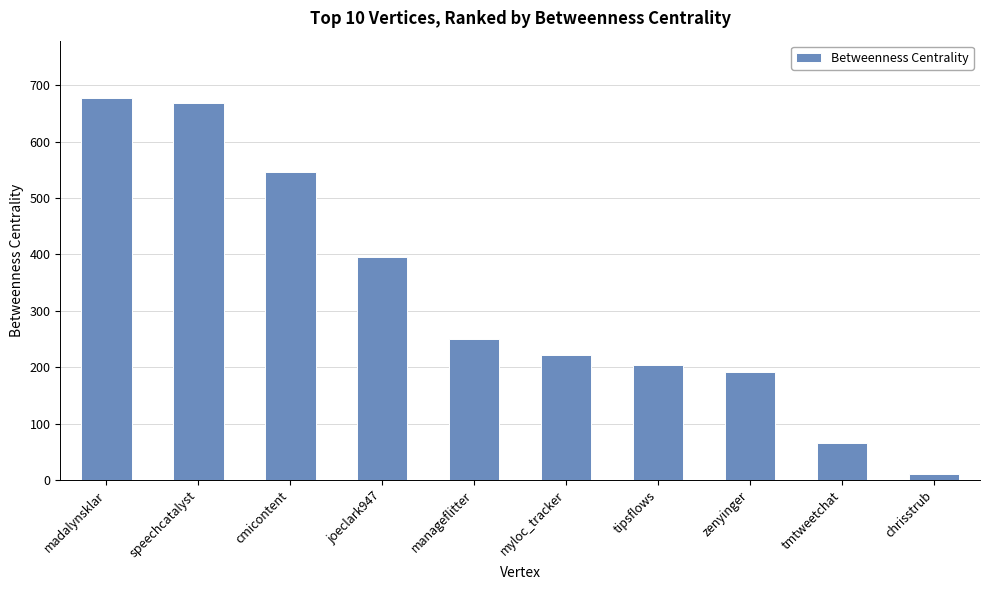

How many data points are less than 250?

5